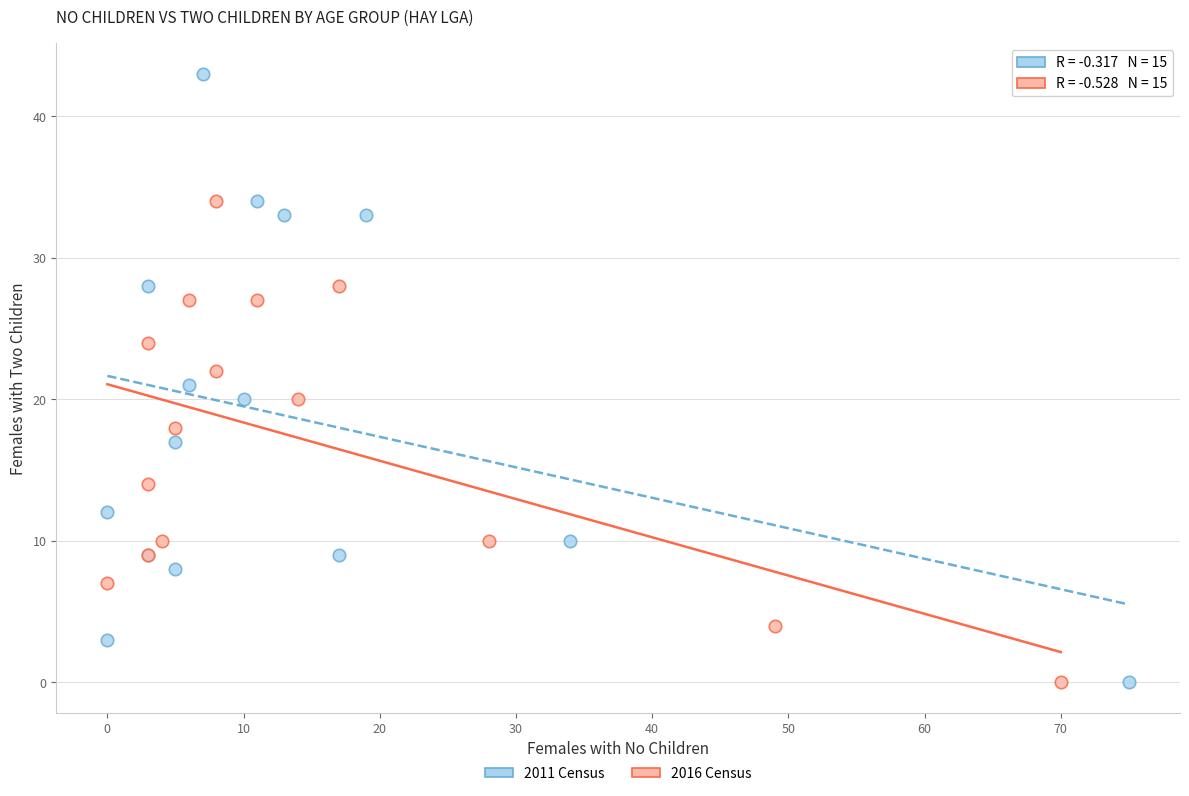

Which series contains the highest Y value?

2011 Census